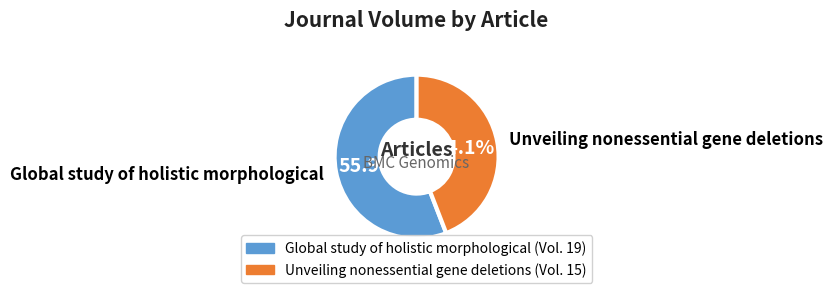

How many slices are in this pie chart?

2